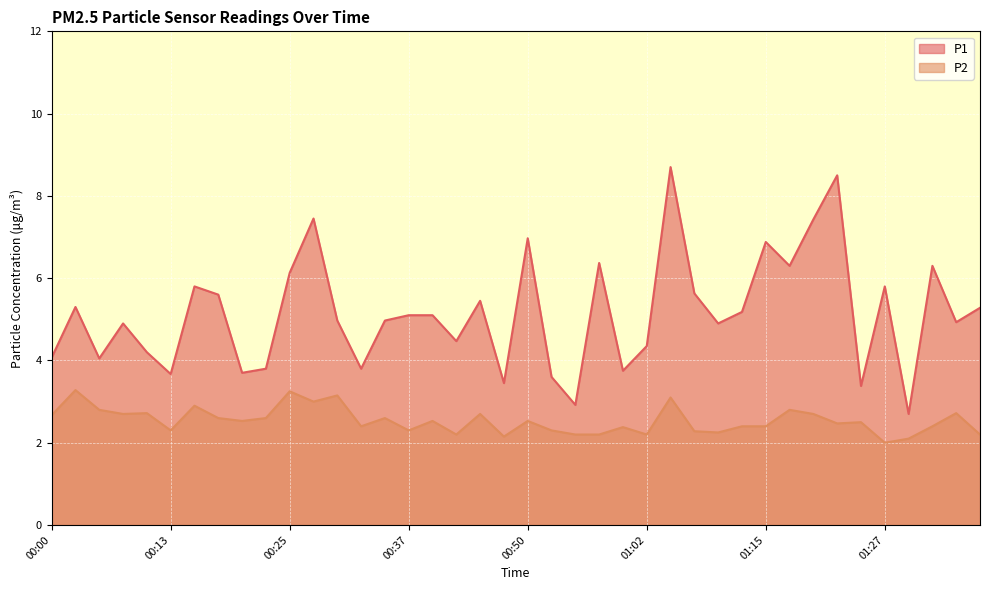

What is the total value across all series at 00:50?

9.5